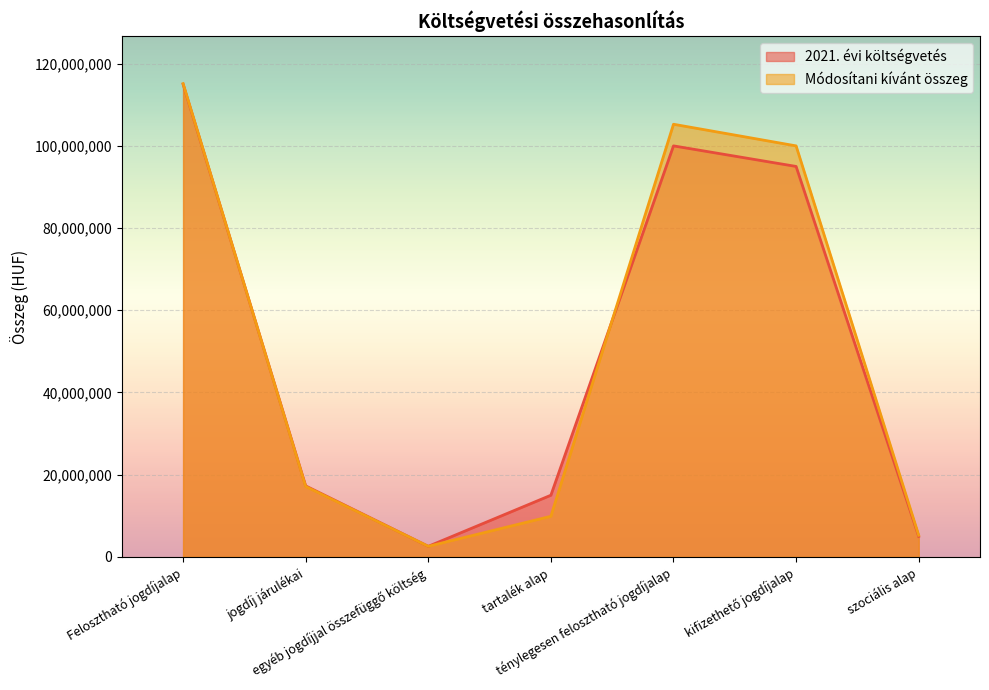

What is the smallest value displayed?

2572691